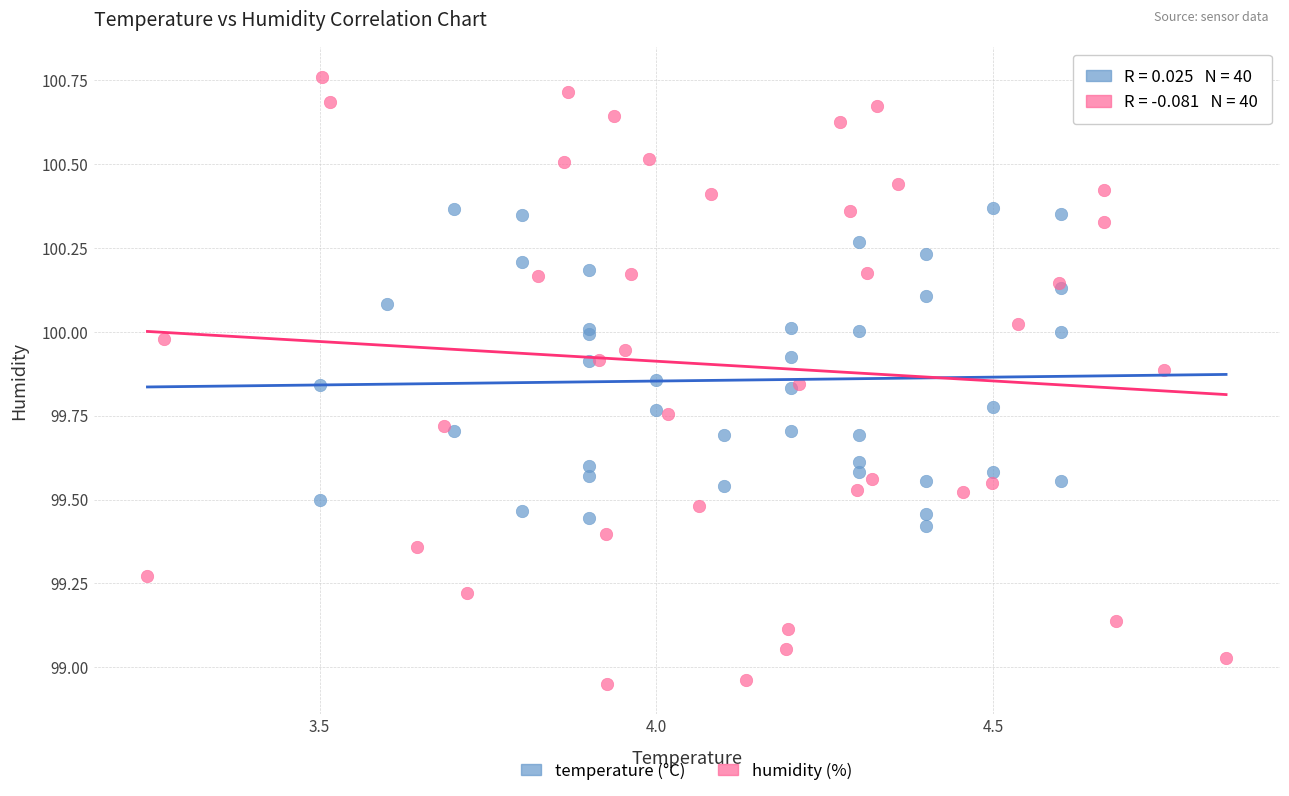

Which series reaches the minimum Y coordinate?

humidity (%)